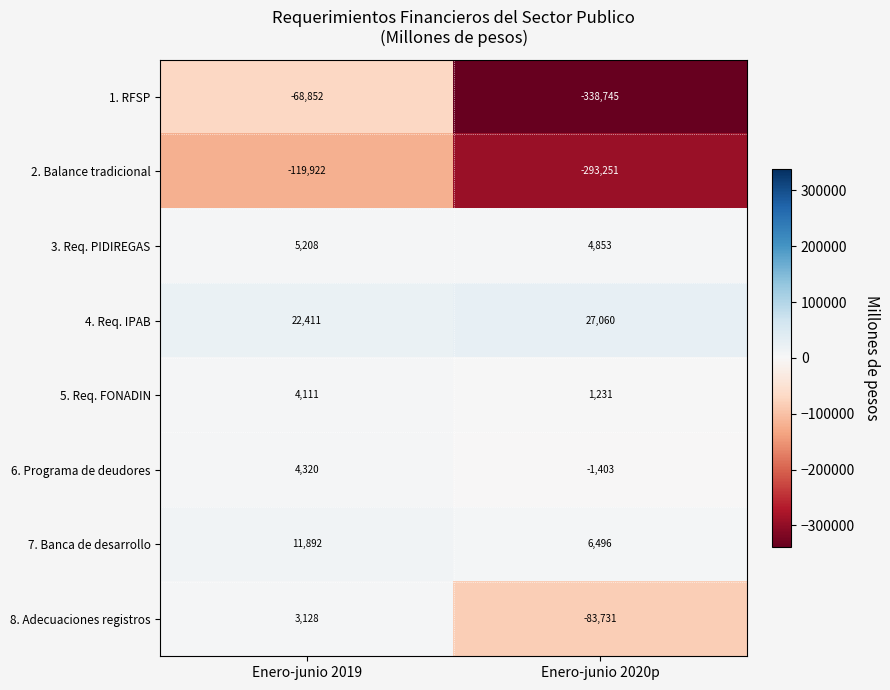

Which series has the largest total across all categories?

4. Req. IPAB